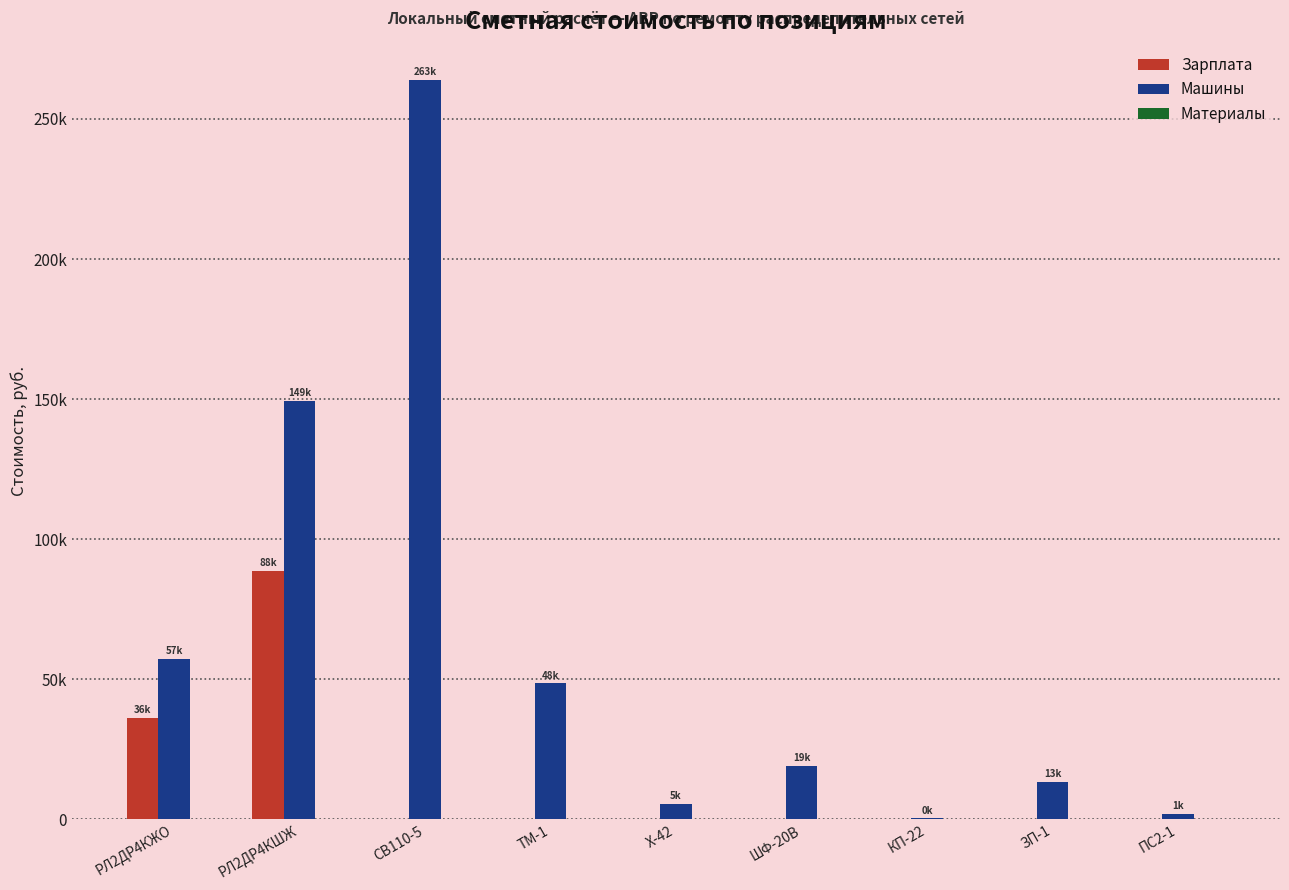

Is it true that Машины equals 263936 at СВ110-5?

True